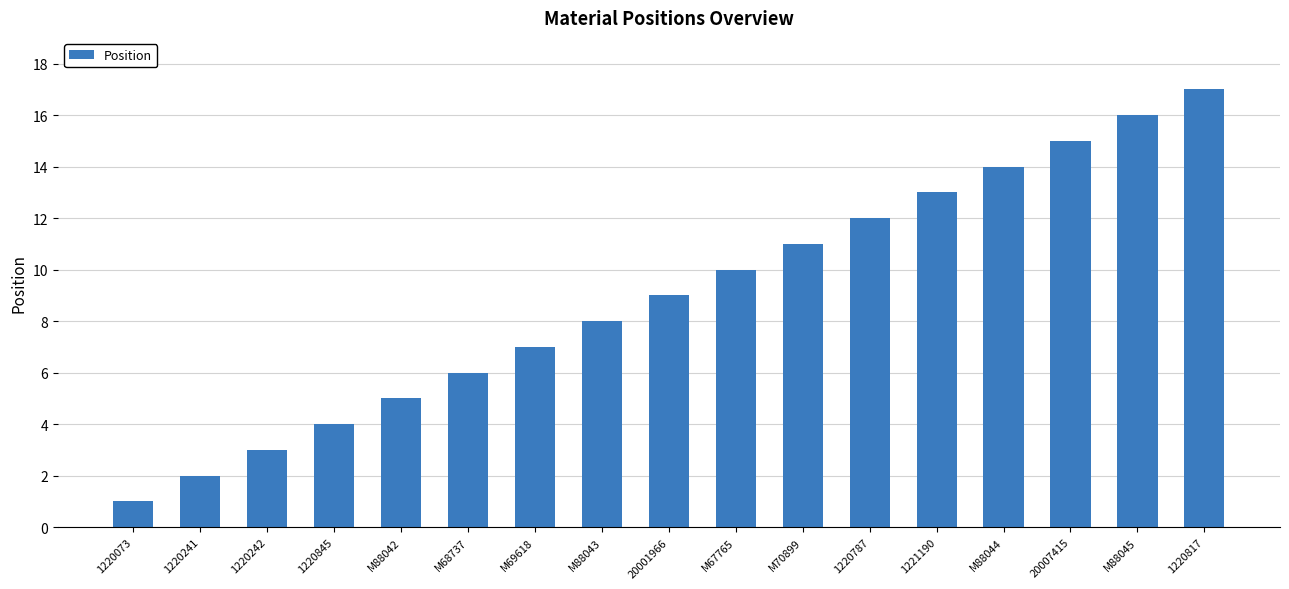

Reading left to right, list all the values displayed in this chart.

1220073=1	1220241=2	1220242=3	1220845=4	M88042=5	M68737=6	M69618=7	M88043=8	20001966=9	M67765=10	M70899=11	1220787=12	1221190=13	M88044=14	20007415=15	M88045=16	1220817=17